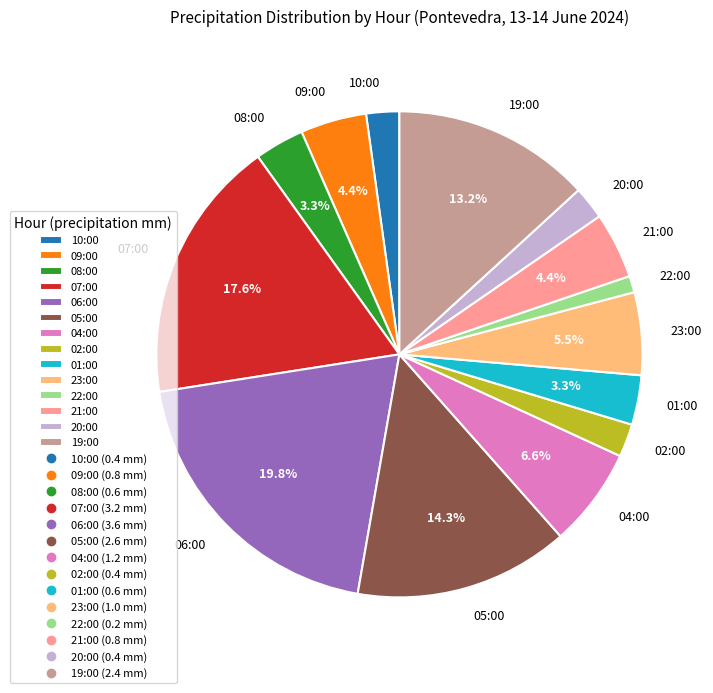

To the nearest percent, what is the average slice percentage?

7%